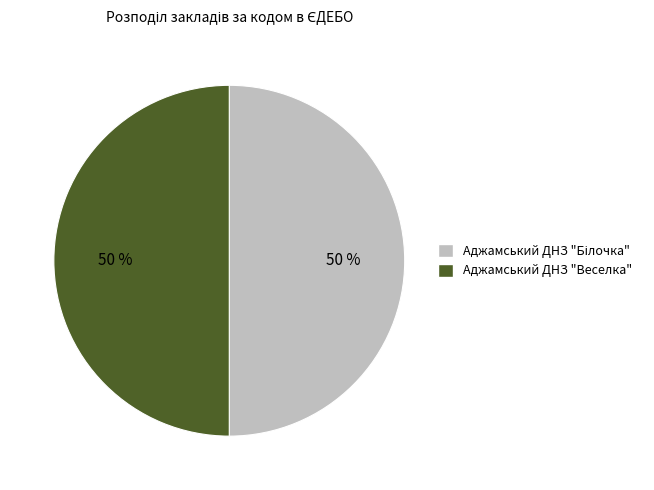

To the nearest percent, what percentage of the pie is Аджамський ДНЗ "Веселка"?

50%